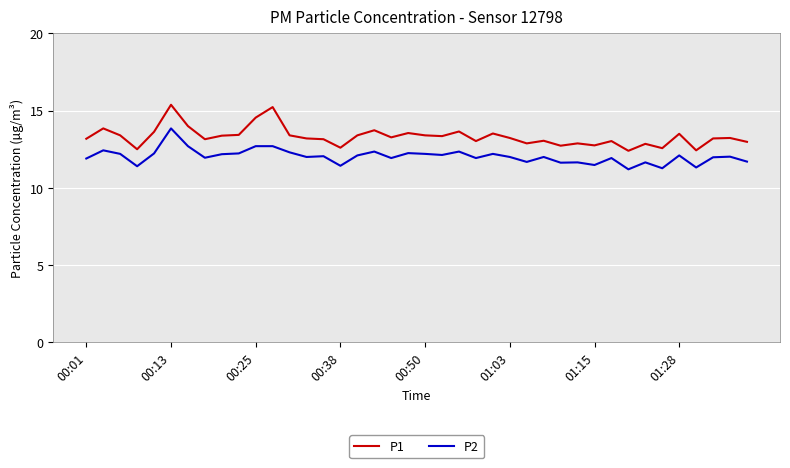

Rank the series by their average value, from lowest to highest.

P2, P1